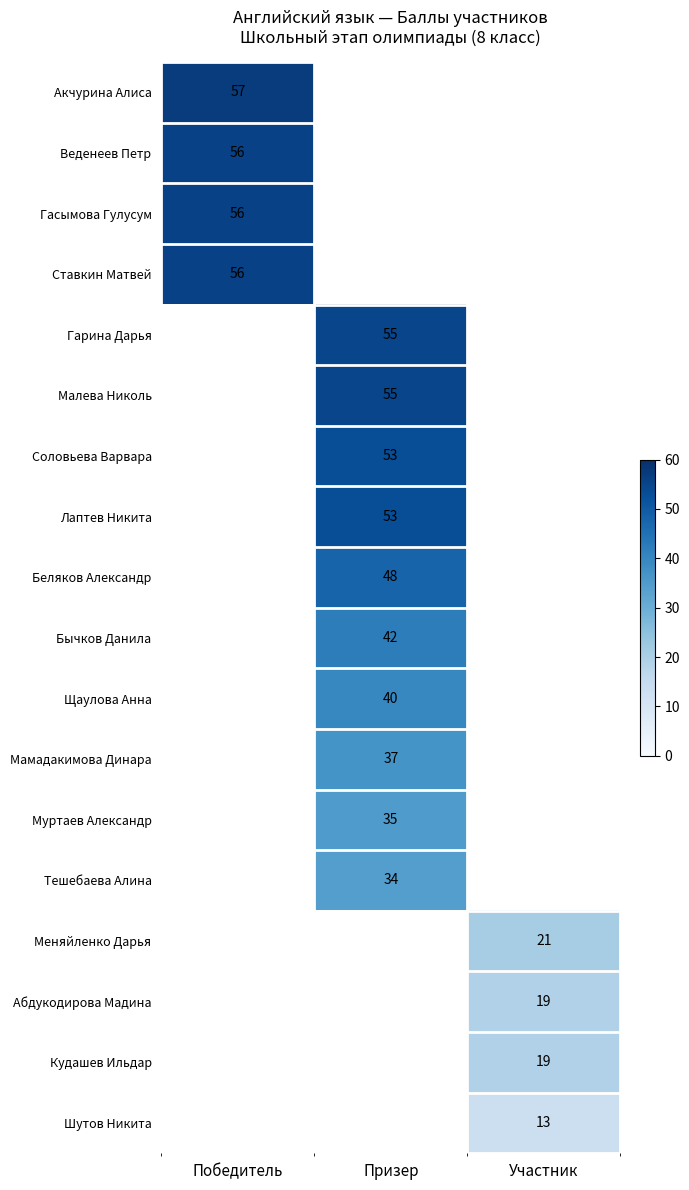

True or false: Беляков Александр has a value of 48 at Призер.

True